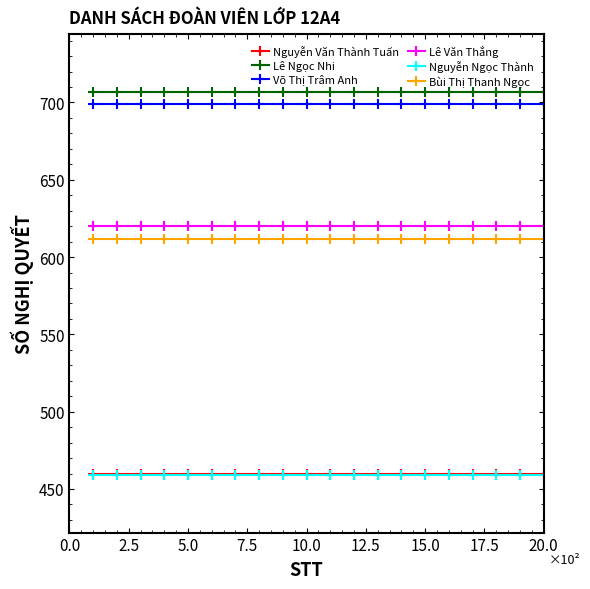

True or false: Nguyễn Ngọc Thành and Lê Ngọc Nhi intersect in this chart.

False